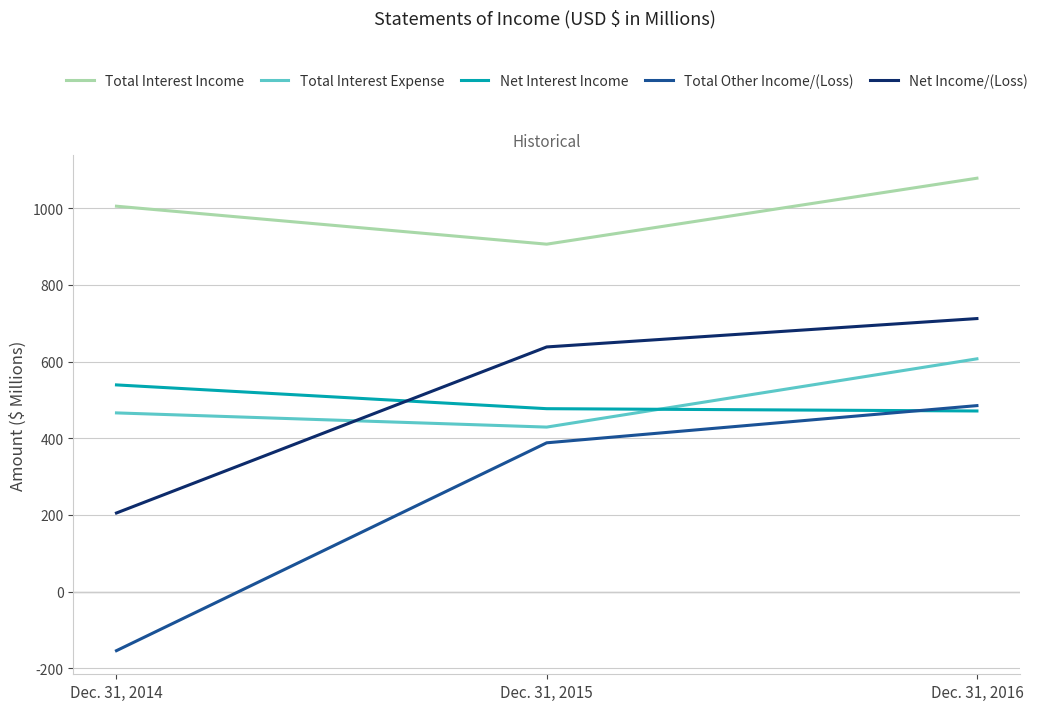

Is it true that Total Other Income/(Loss) equals -98 at Dec. 31, 2014?

False